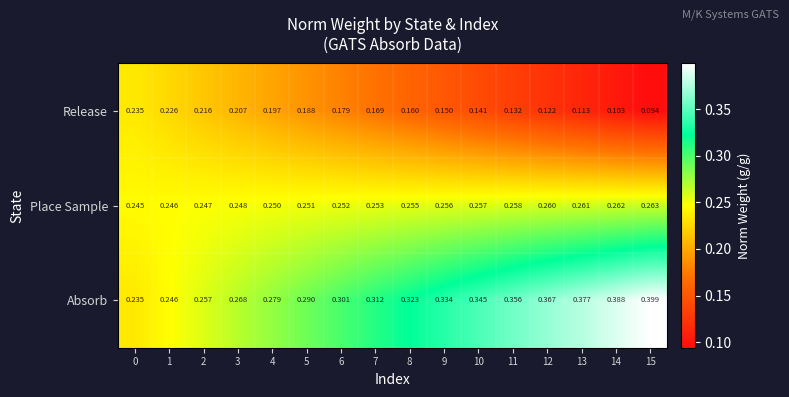

Which series has the widest spread of values?

Absorb